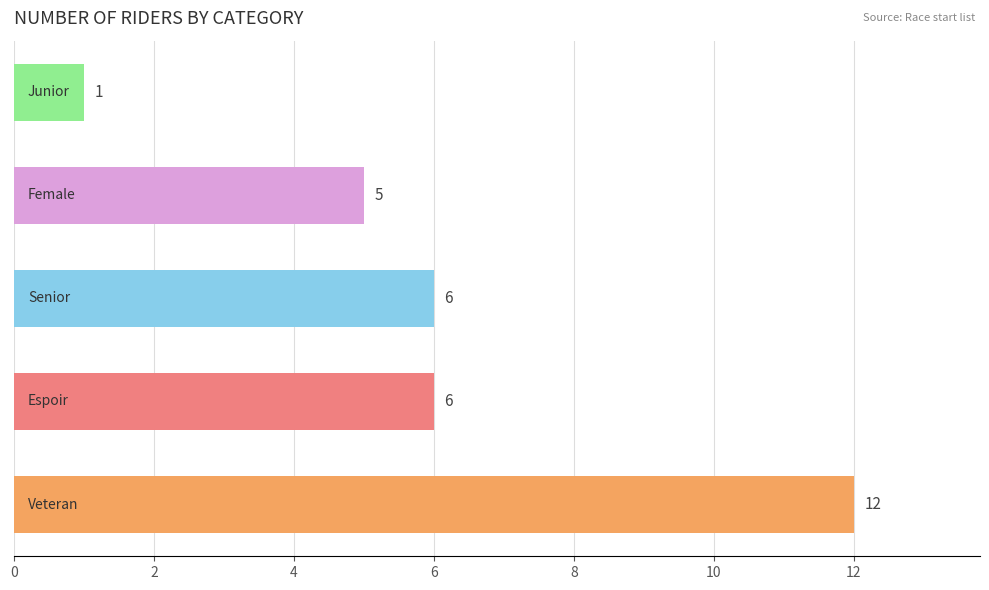

What is the greatest value displayed?

12